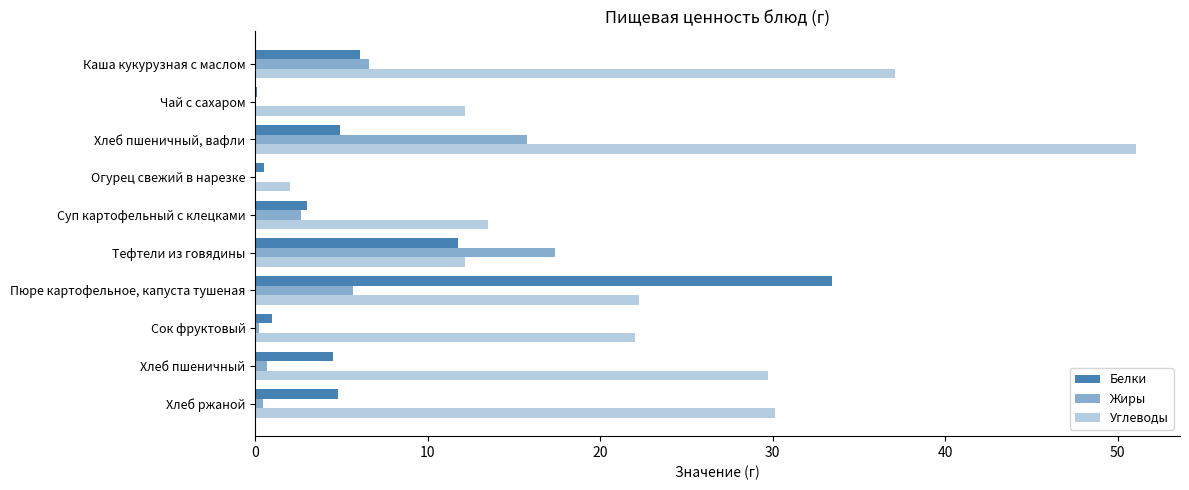

Reading left to right, extract all data points from this chart.

Белки: 6.1	0.1	4.9	0.5	3.0	11.8	33.4	1.0	4.5	4.8
Жиры: 6.6	0.0	15.7	0.1	2.6	17.4	5.7	0.2	0.7	0.5
Углеводы: 37.1	12.1	51.0	2.0	13.5	12.1	22.3	22.0	29.7	30.1